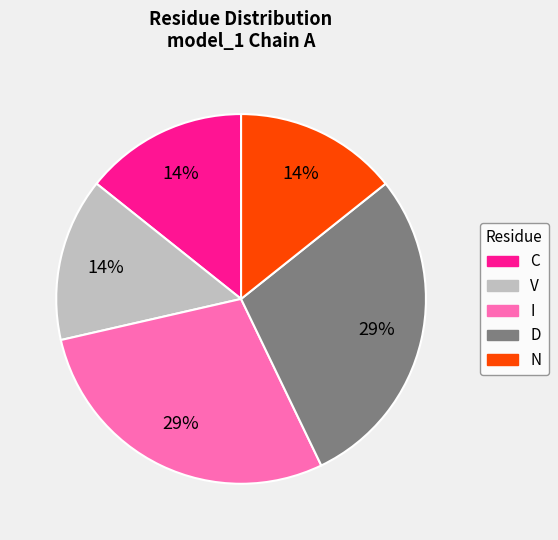

Does any single category account for the majority?

No